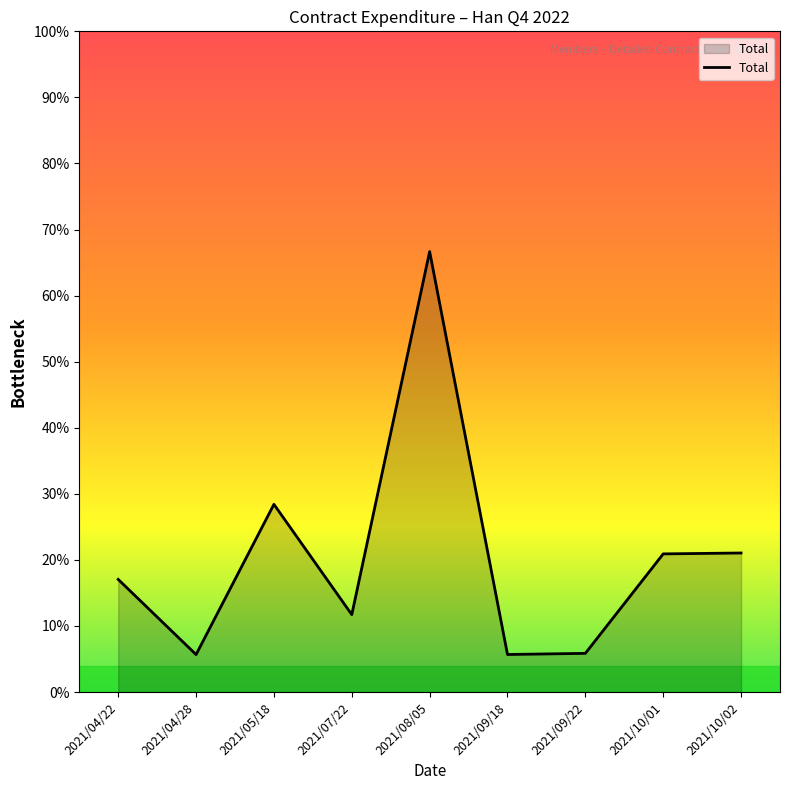

Which label corresponds to the smallest value in the chart?

2021/04/28